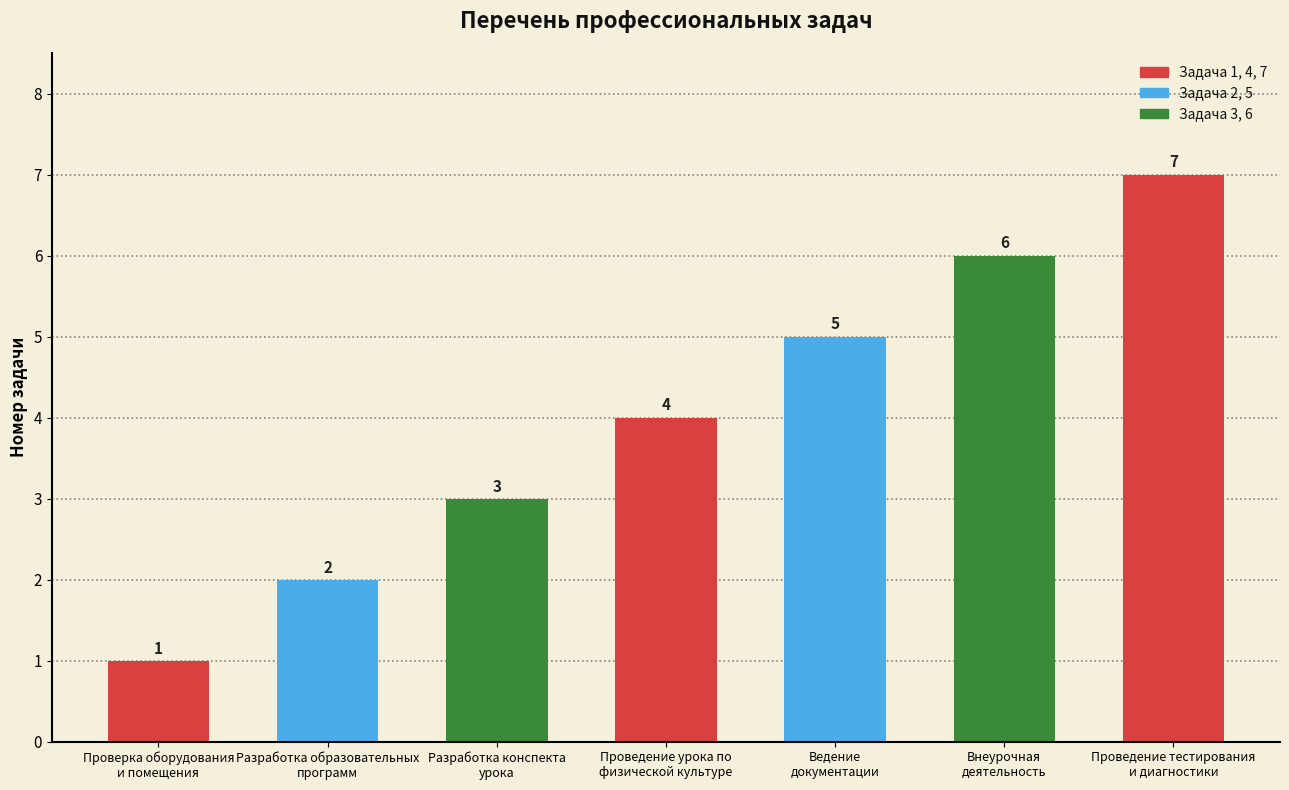

At which category does the chart reach its minimum across all series?

Проверка оборудования
и помещения